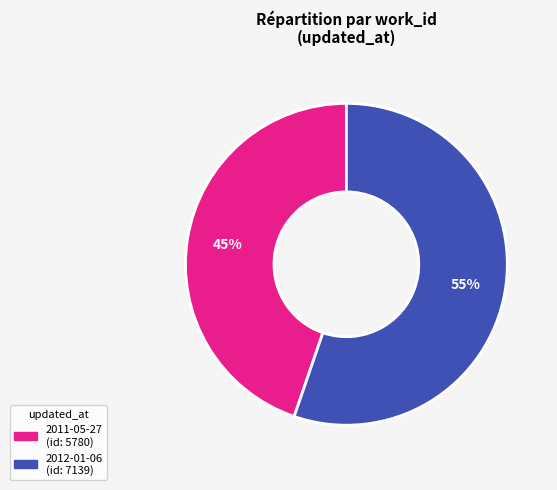

To the nearest percent, what is the average slice percentage?

50%